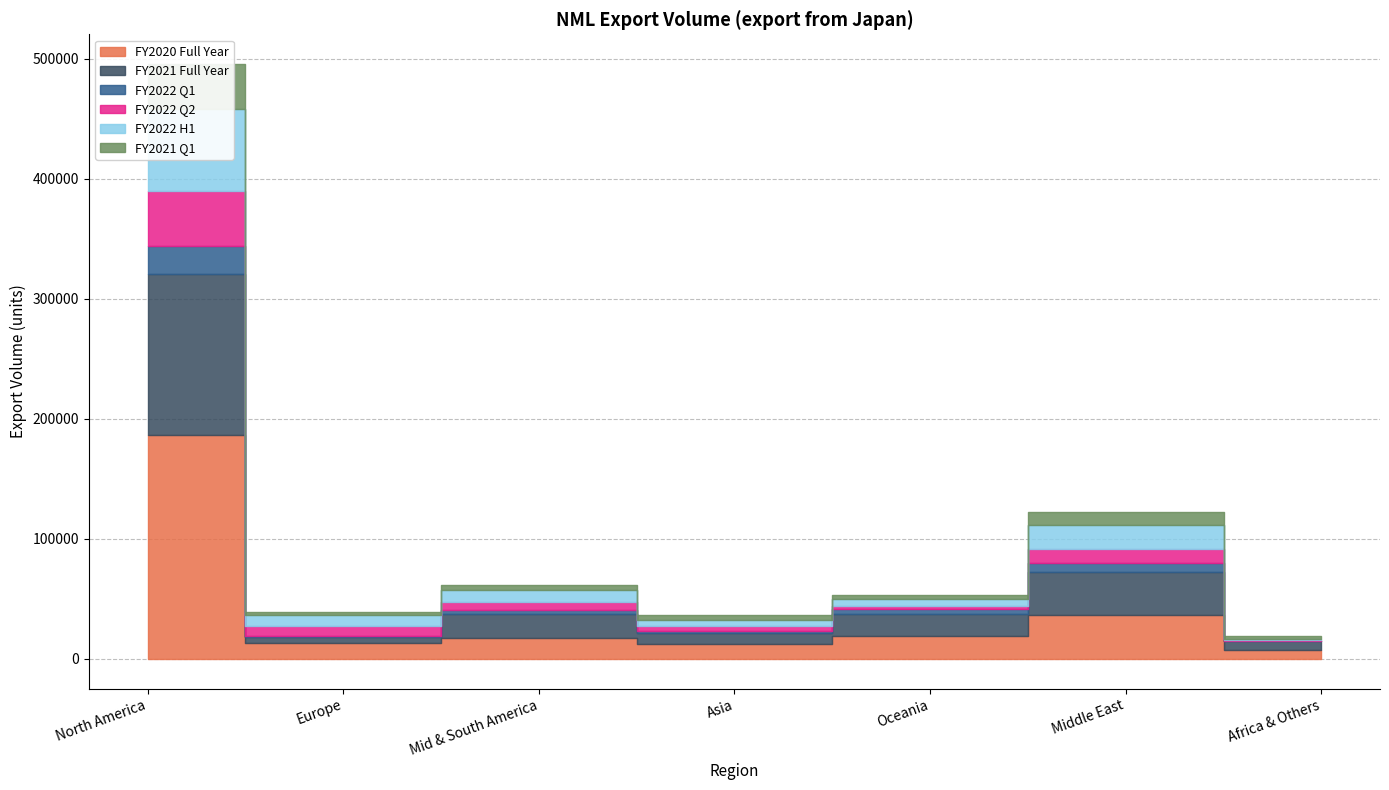

True or false: FY2022 H1 and FY2021 Q1 cross at least once.

True